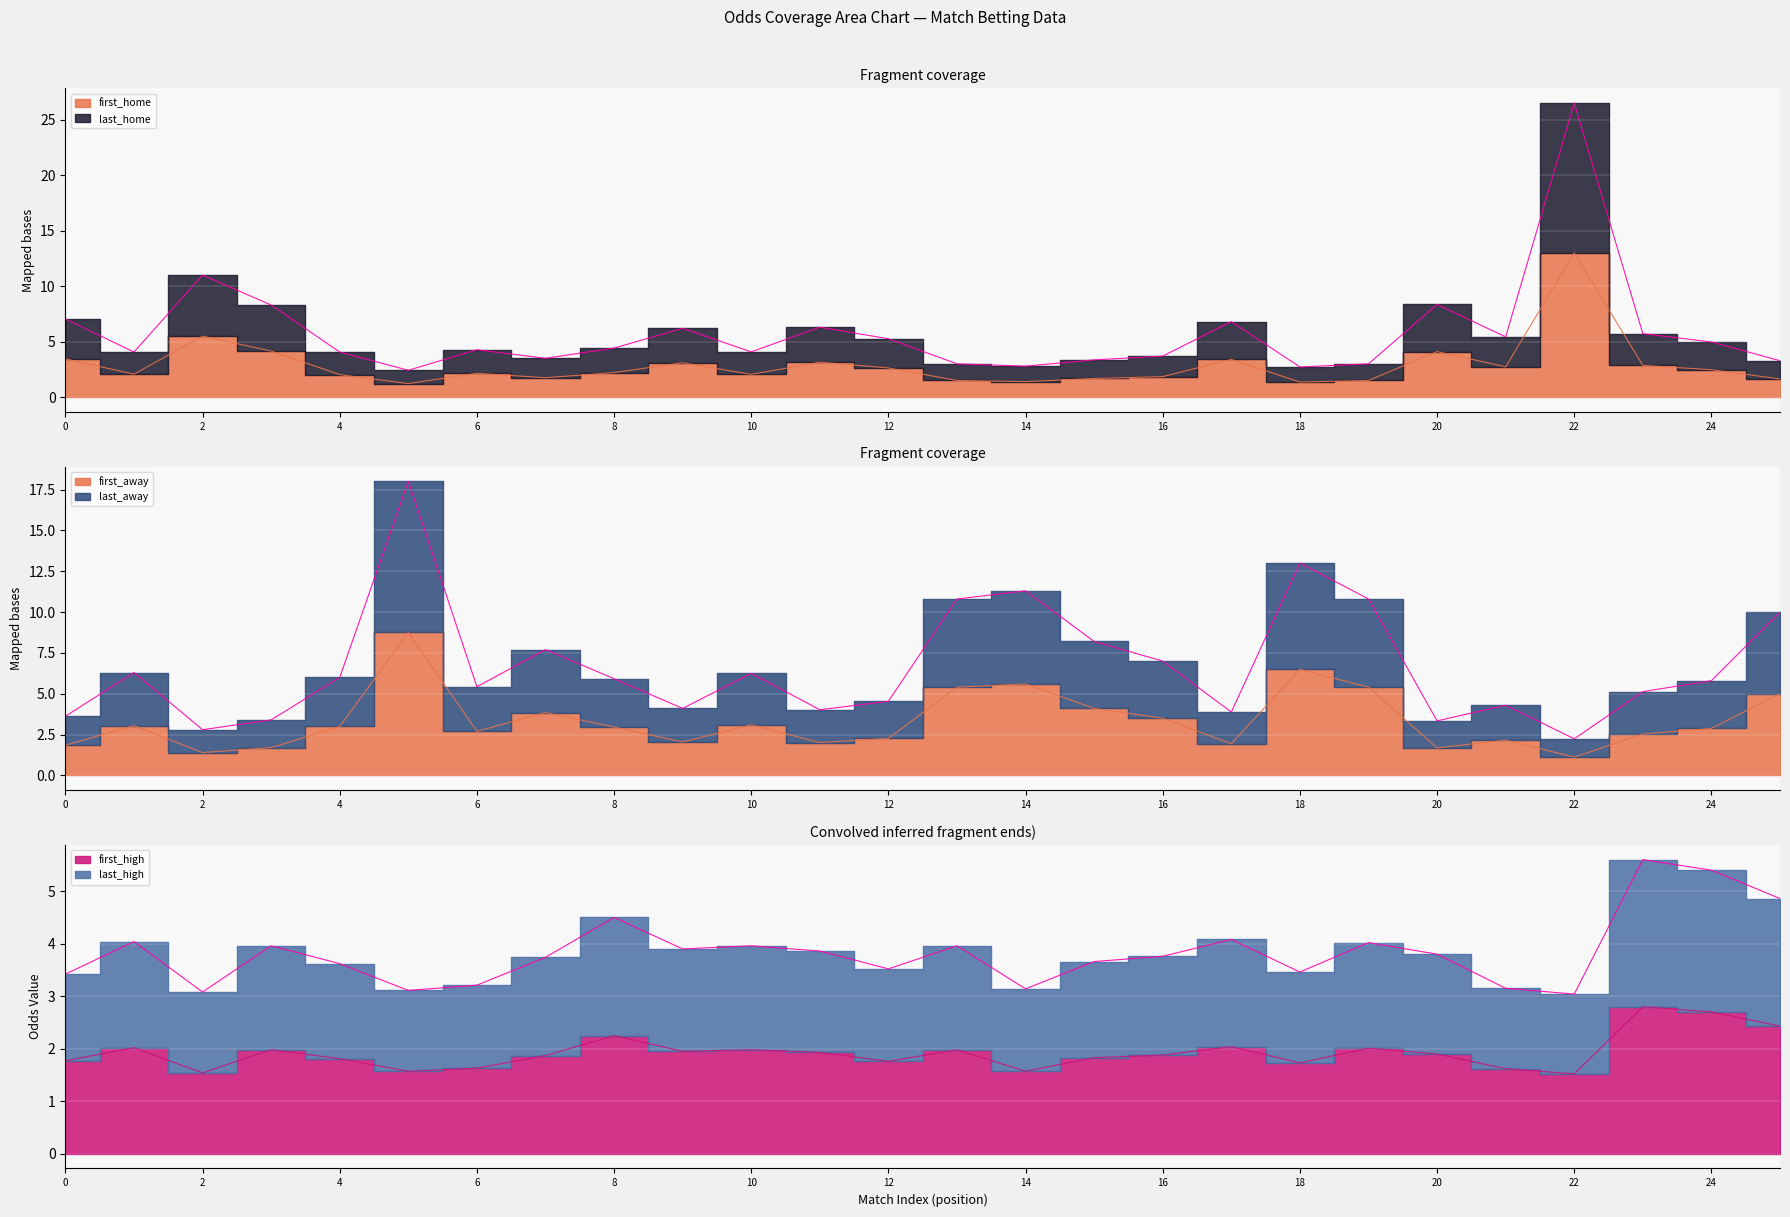

At 18, list the series in order from largest to smallest.

last_away, first_away, last_high, last_home, first_high, first_home